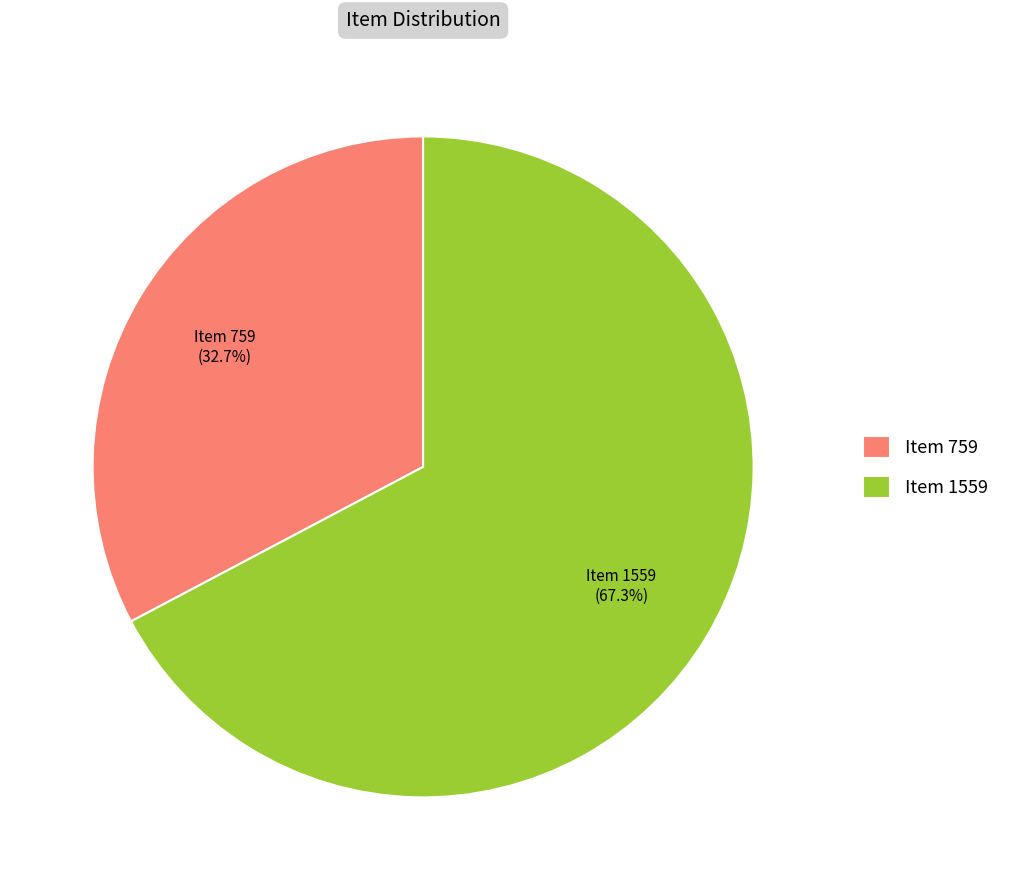

Which category has the biggest portion of the pie?

Item 1559